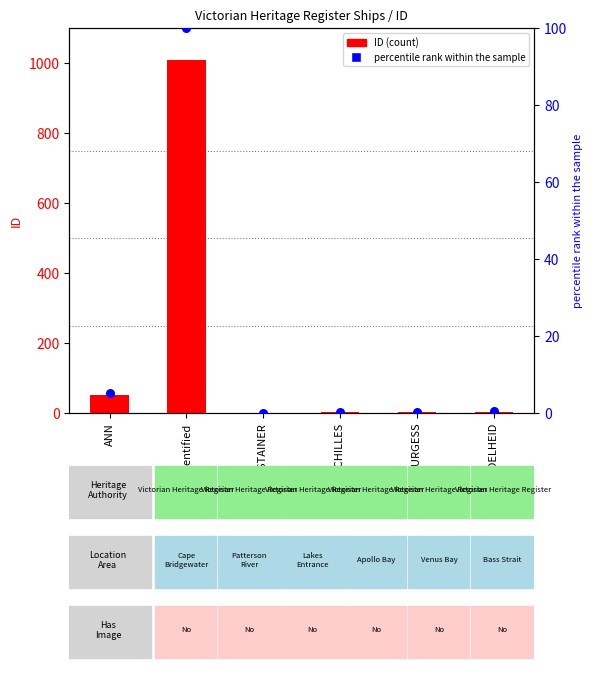

Which series has the largest total across all categories?

ID (count)